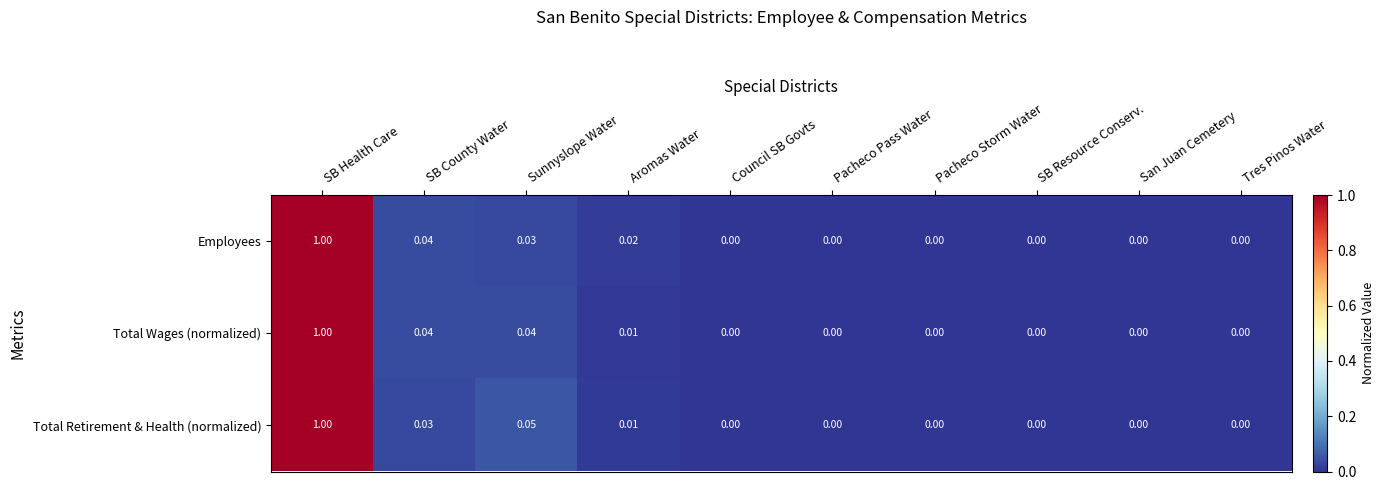

What is the maximum value for Employees?

1.0